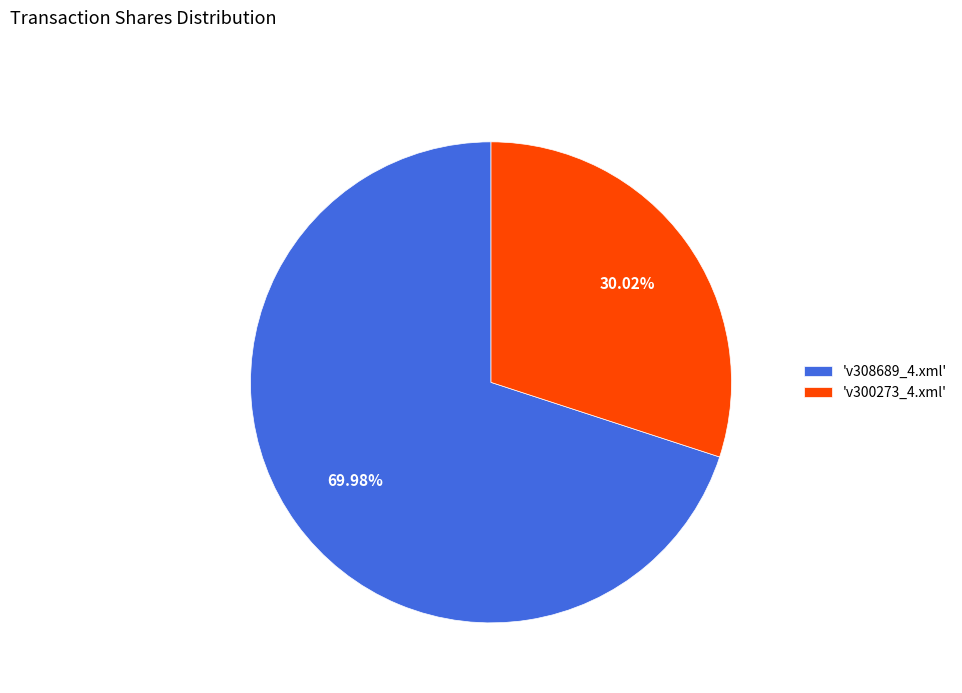

Which has a higher value, 'v308689_4.xml' or 'v300273_4.xml'?

'v308689_4.xml'